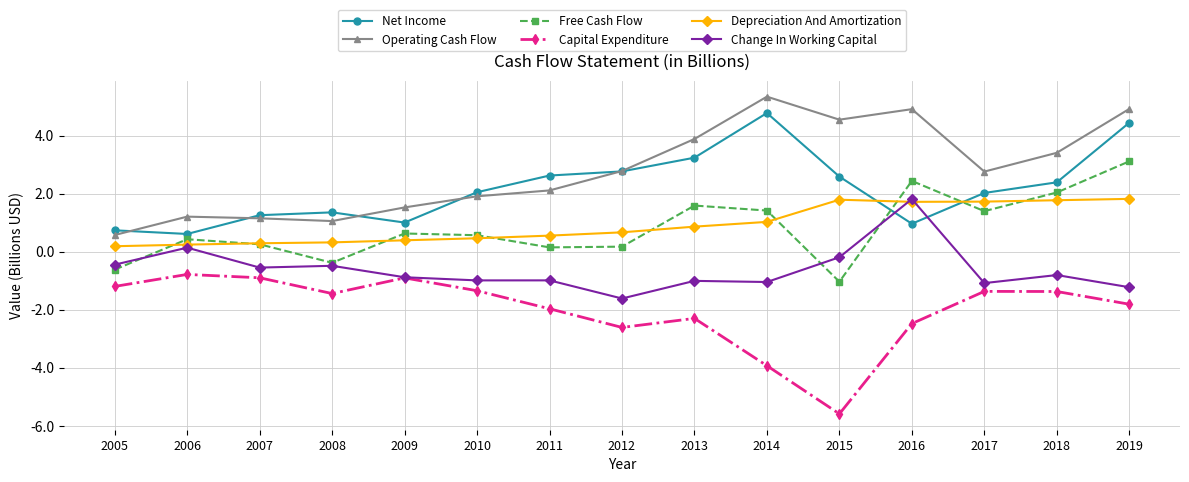

Count the number of categories in the chart.

15